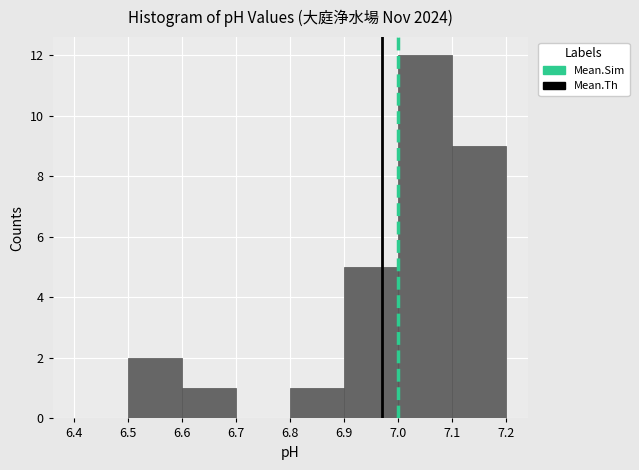

Which range on the x-axis has the tallest bar?

7.0 to 7.1